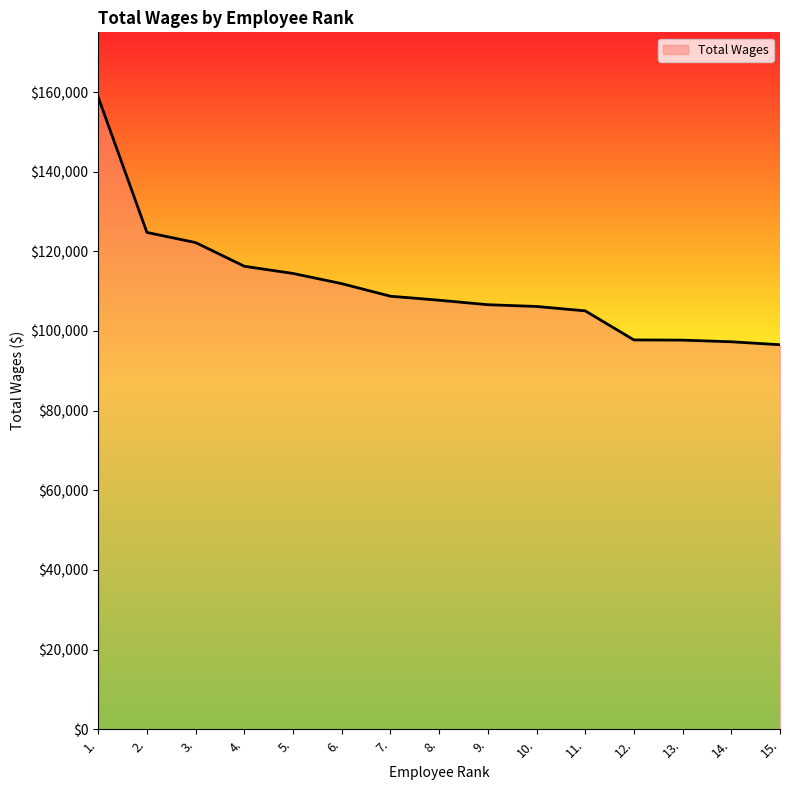

What is the approximate value at 7.?

108736